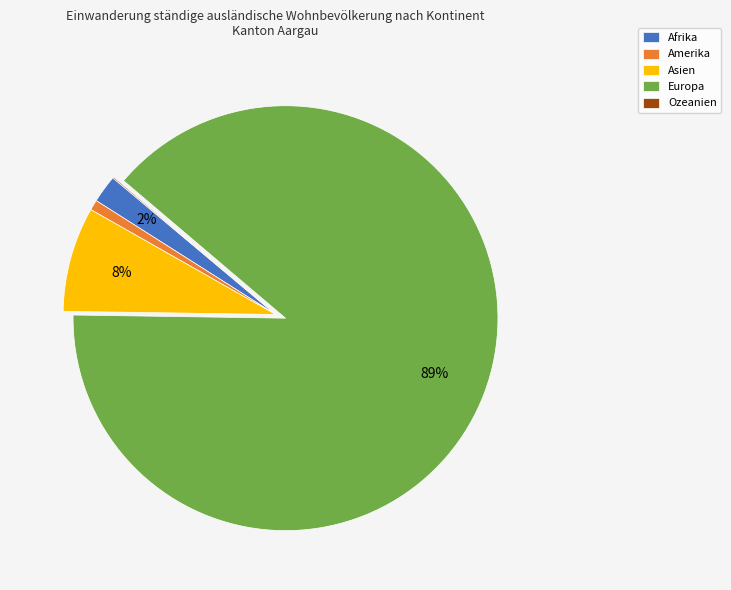

To the nearest percent, what is the difference between the largest and smallest slice percentages?

89%